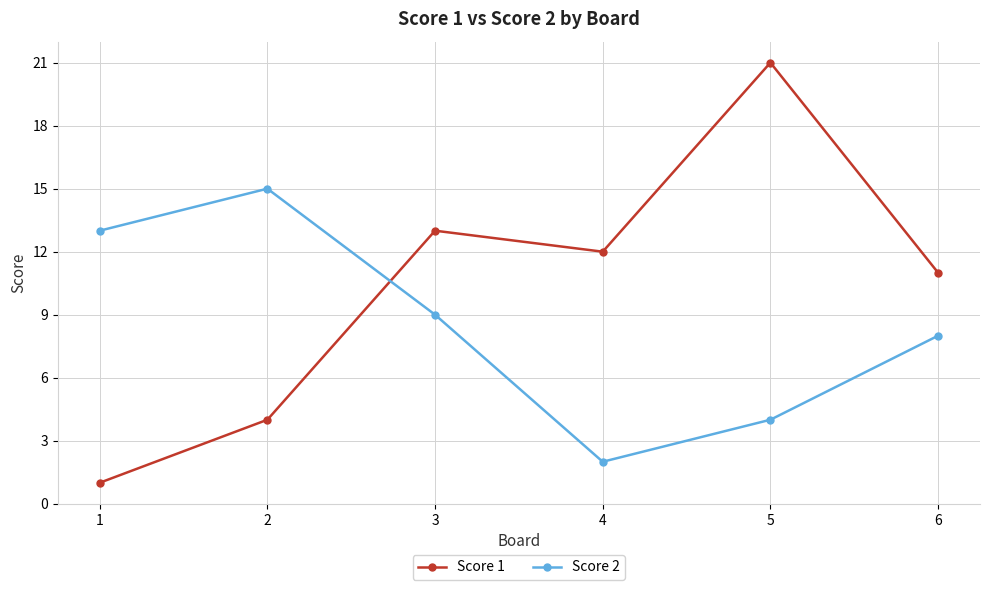

The Score 2 series shows 5 at 1. True or false?

False